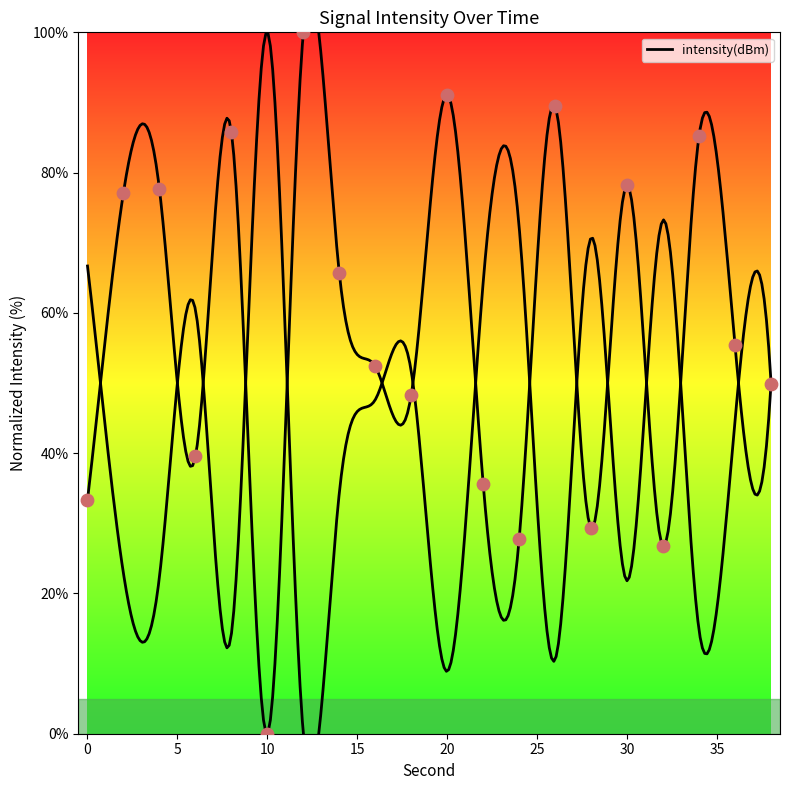

Between 26 and 36, which is larger?

26